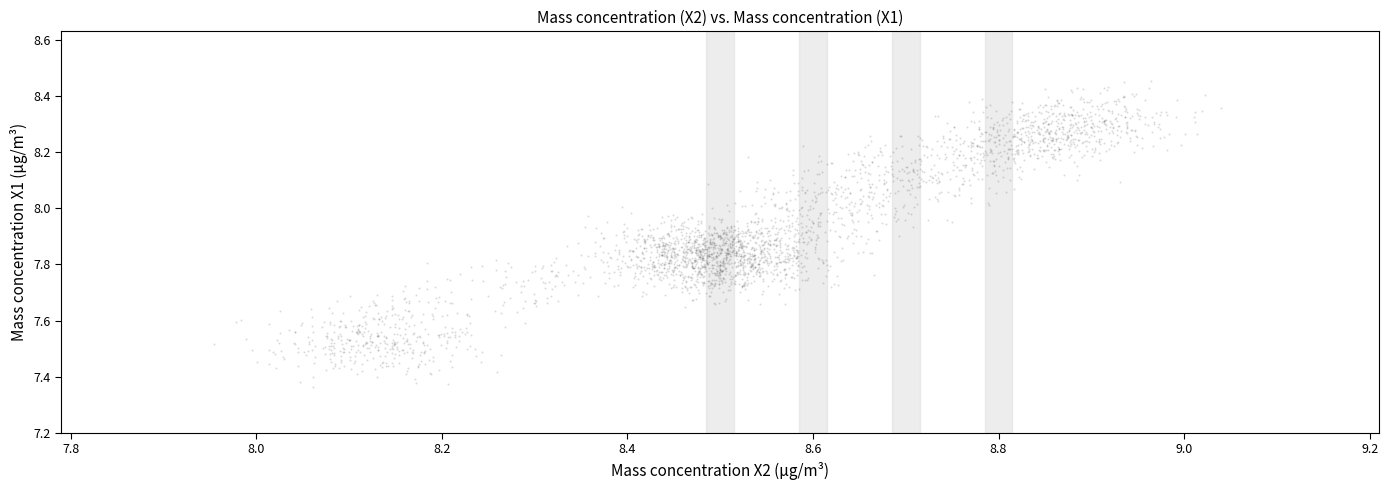

What is the range of Y values (max minus min)?

1.1